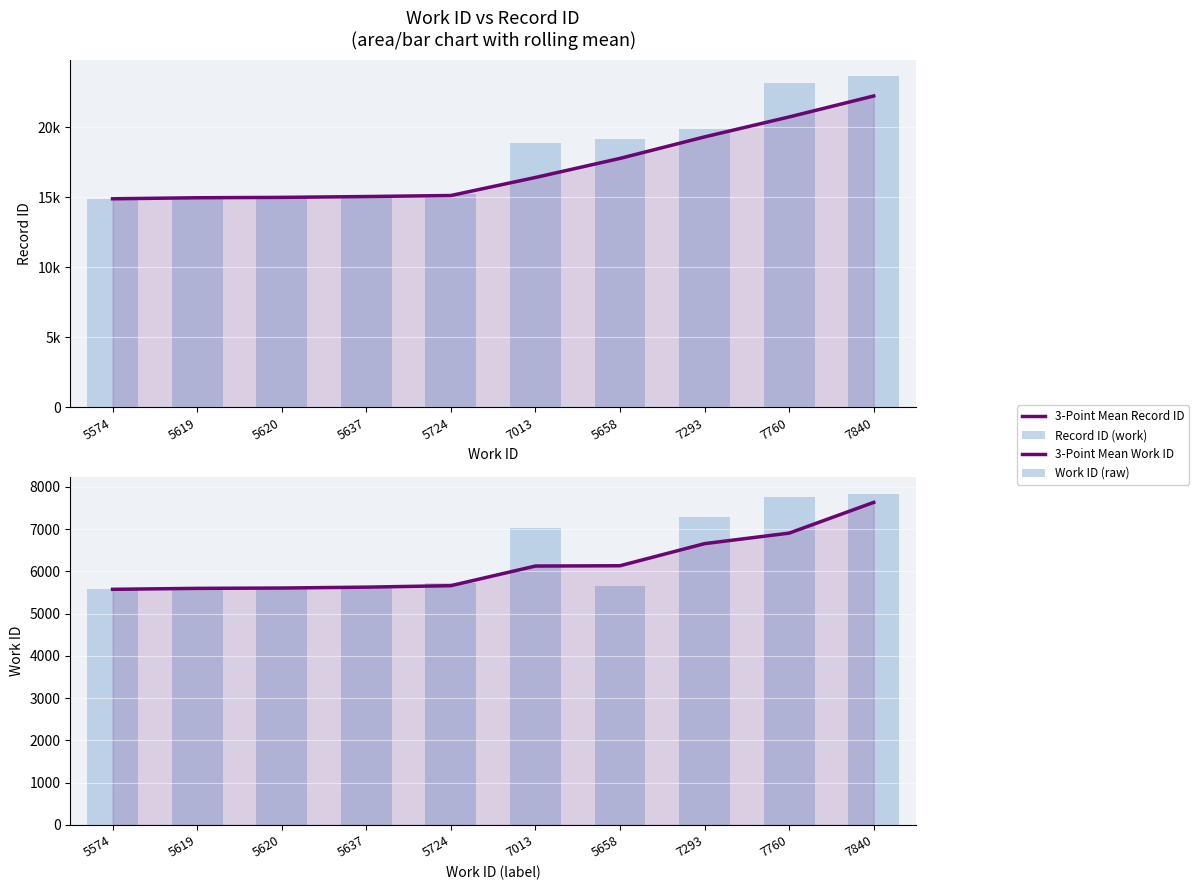

How many distinct data groups are displayed?

4